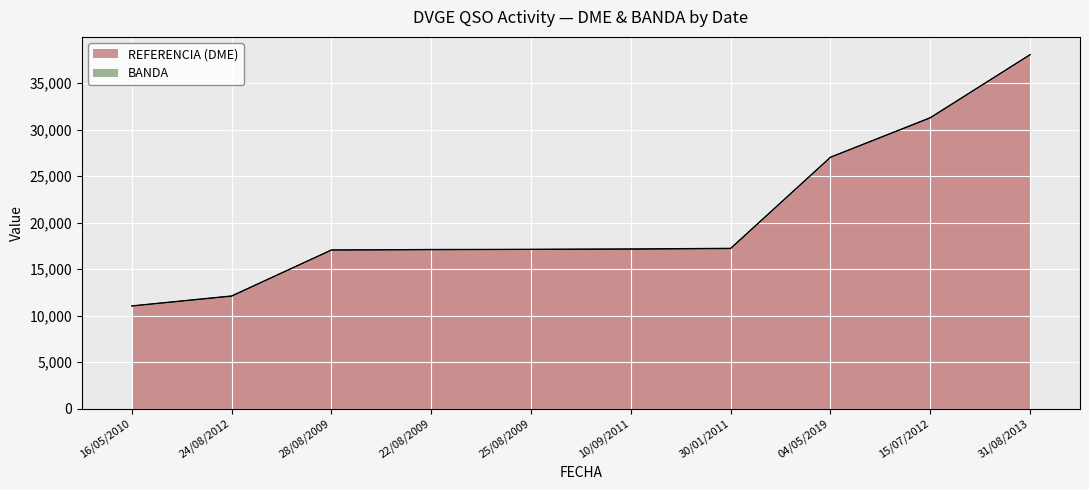

What is the ratio of the value at 24/08/2012 to the value at 22/08/2009?

0.7